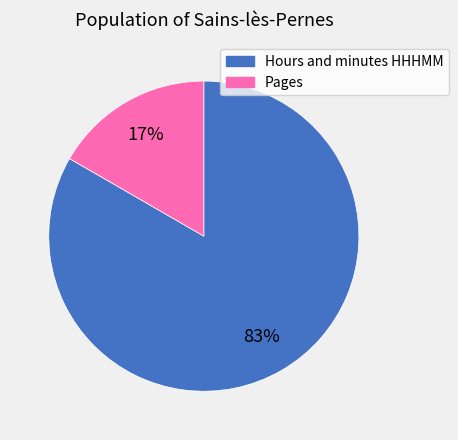

Which has a higher value, Hours and minutes HHHMM or Pages?

Hours and minutes HHHMM